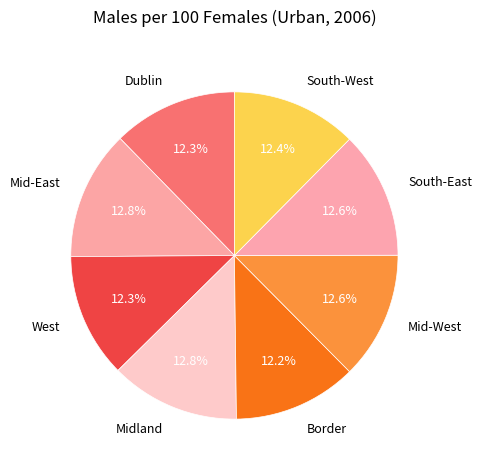

How many slices are in this pie chart?

8